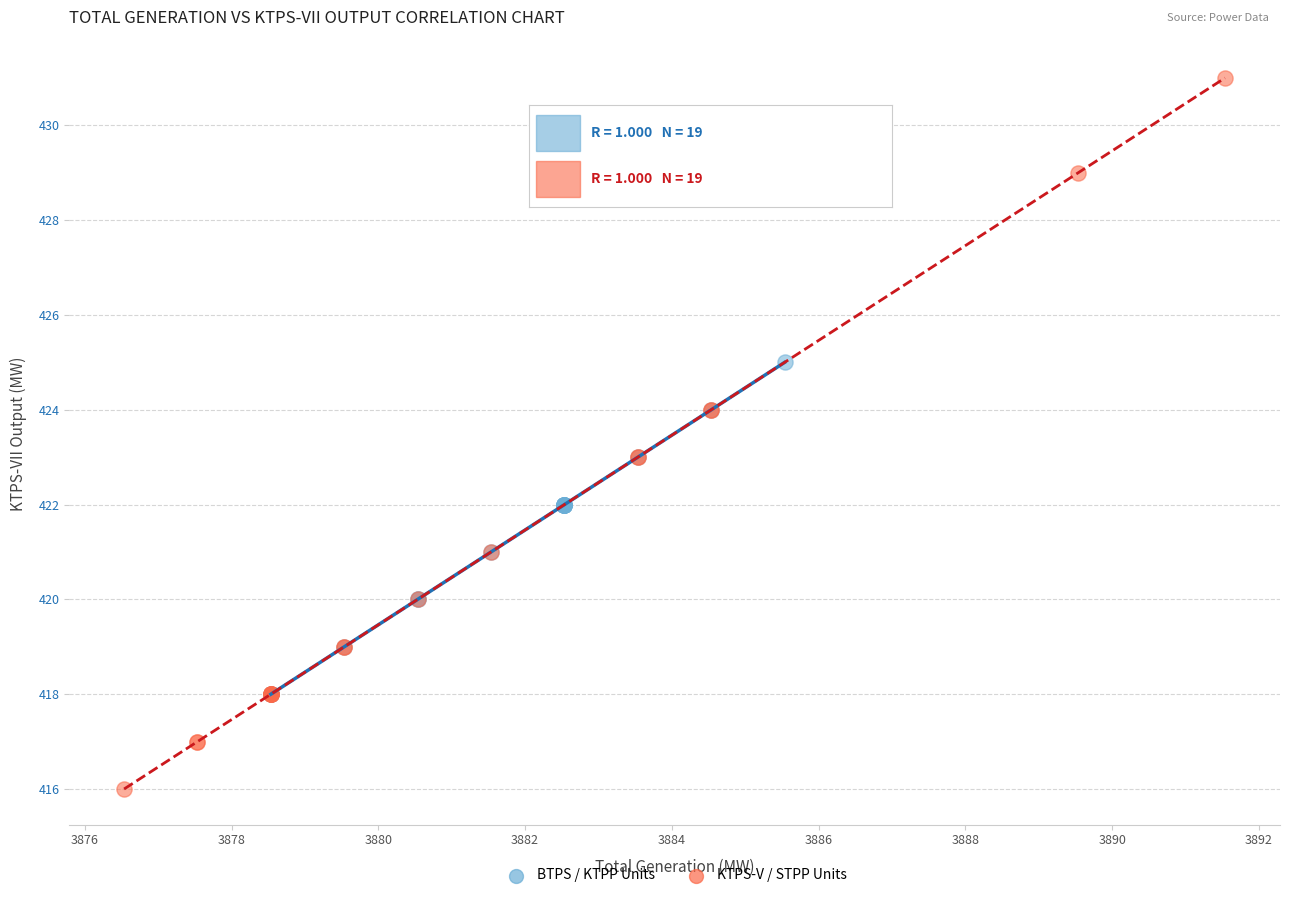

Which series reaches the minimum Y coordinate?

KTPS-V / STPP Units